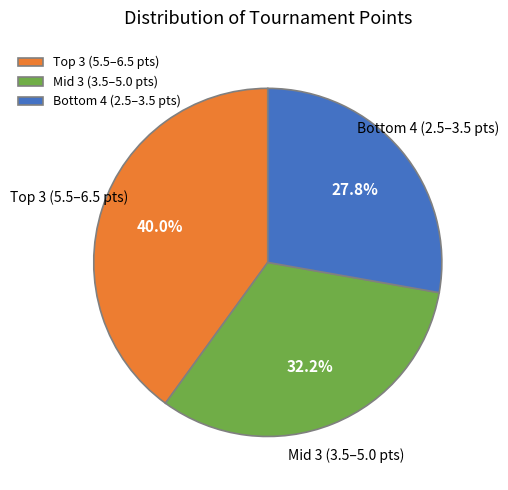

Is Mid 3 (3.5–5.0 pts) the majority of the pie?

No